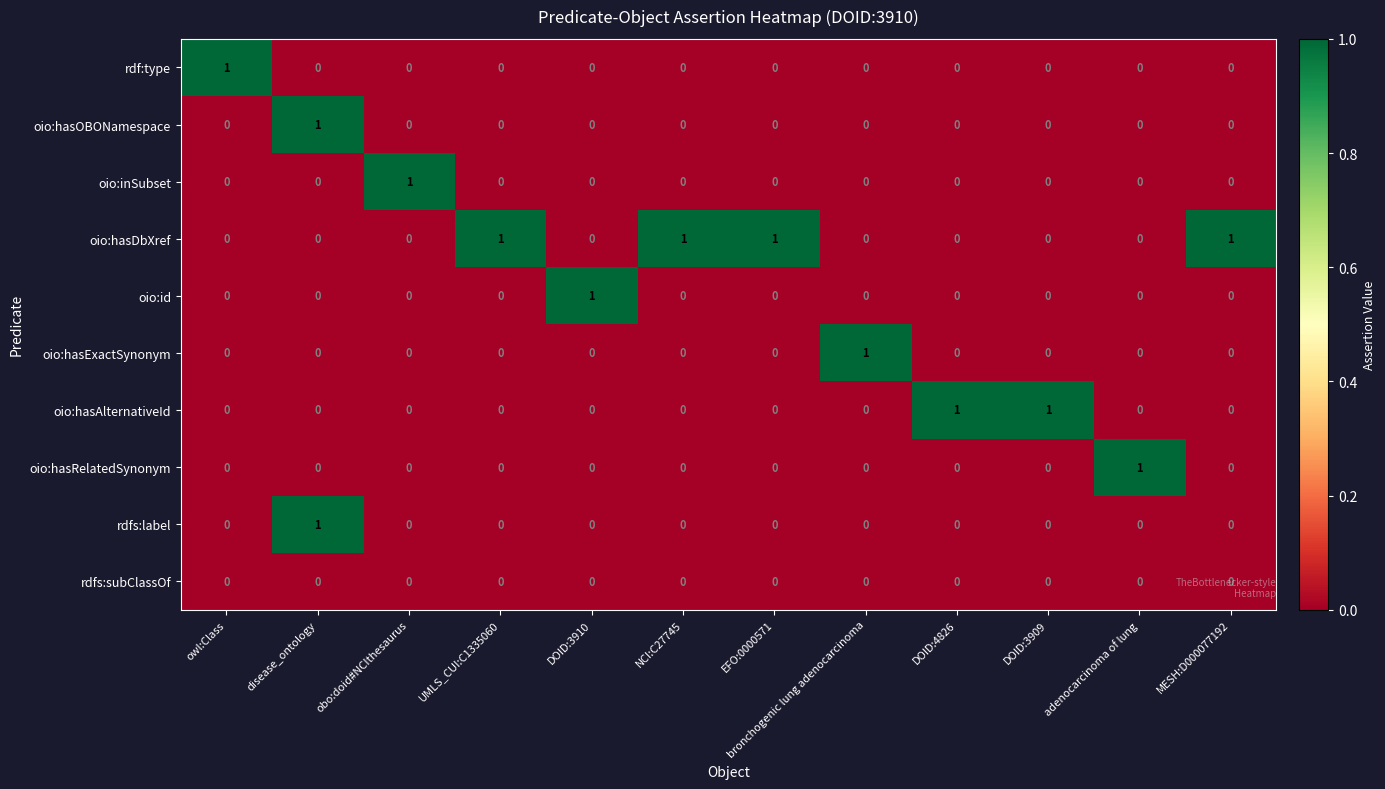

The oio:hasRelatedSynonym series shows 0 at MESH:D000077192. True or false?

True